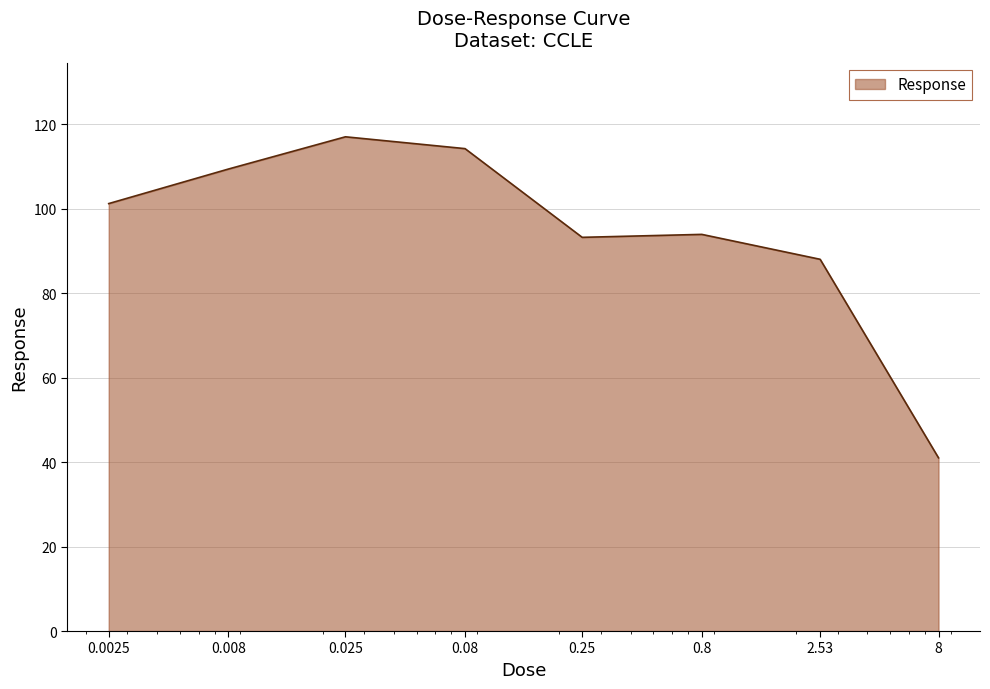

What is the smallest value displayed?

41.0